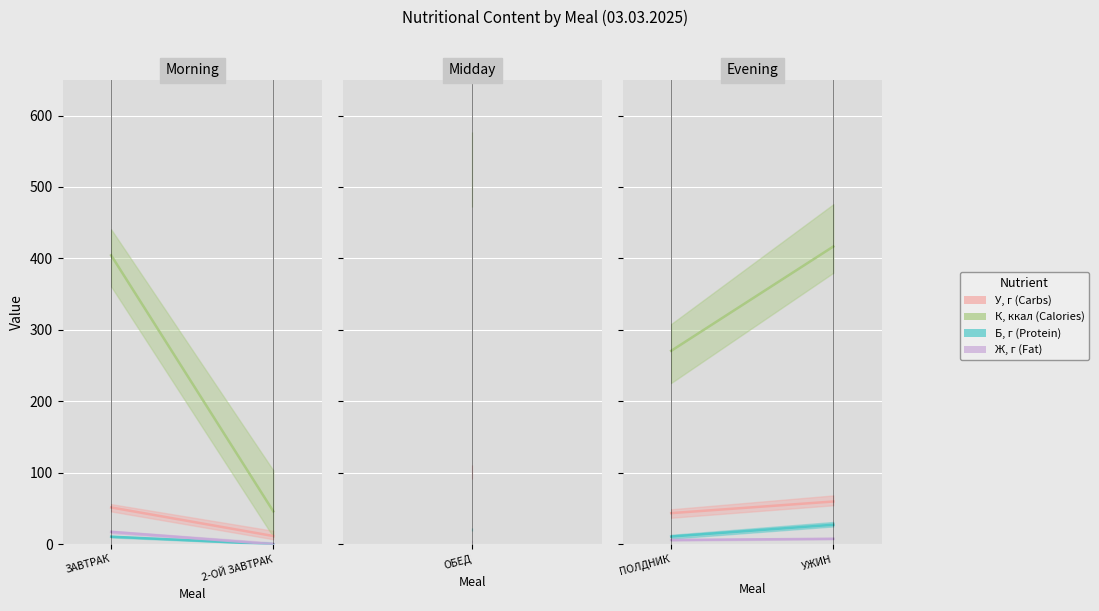

True or false: У, г (Carbs) and К, ккал (Calories) intersect in this chart.

False